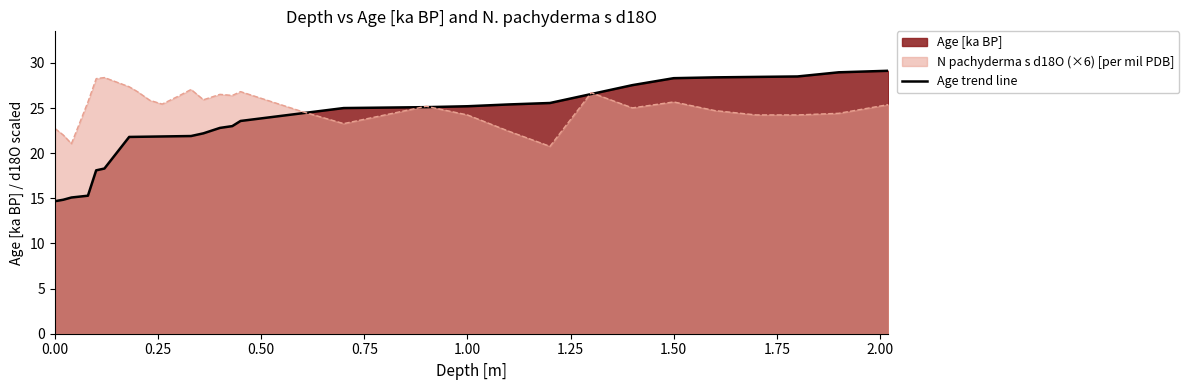

True or false: there are more than 2 points higher than both neighbors.

False